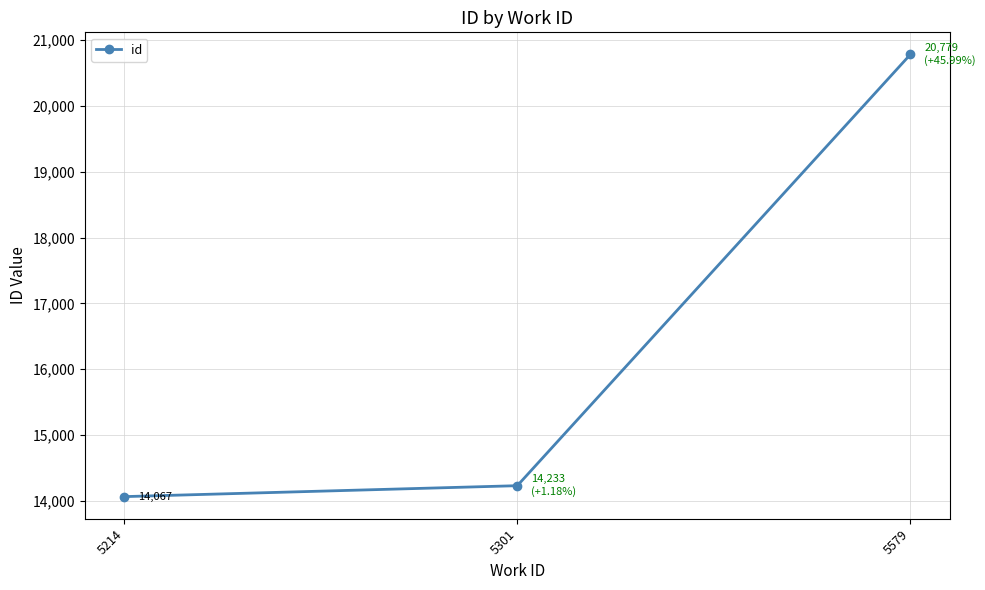

True or false: the data shows 14067 at 5214.

True